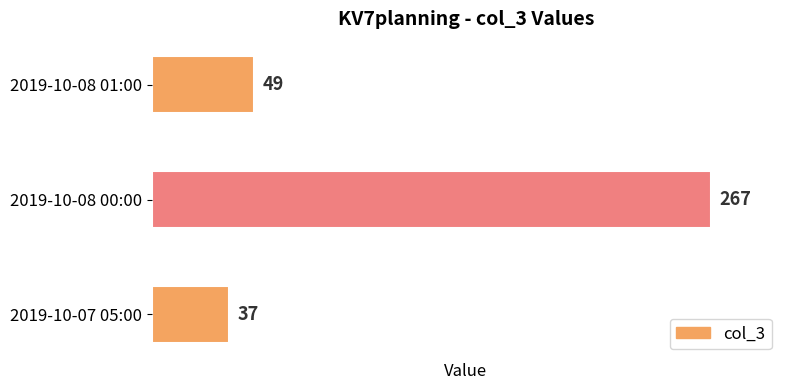

True or false: the data shows 49 at 2019-10-08 01:00.

True